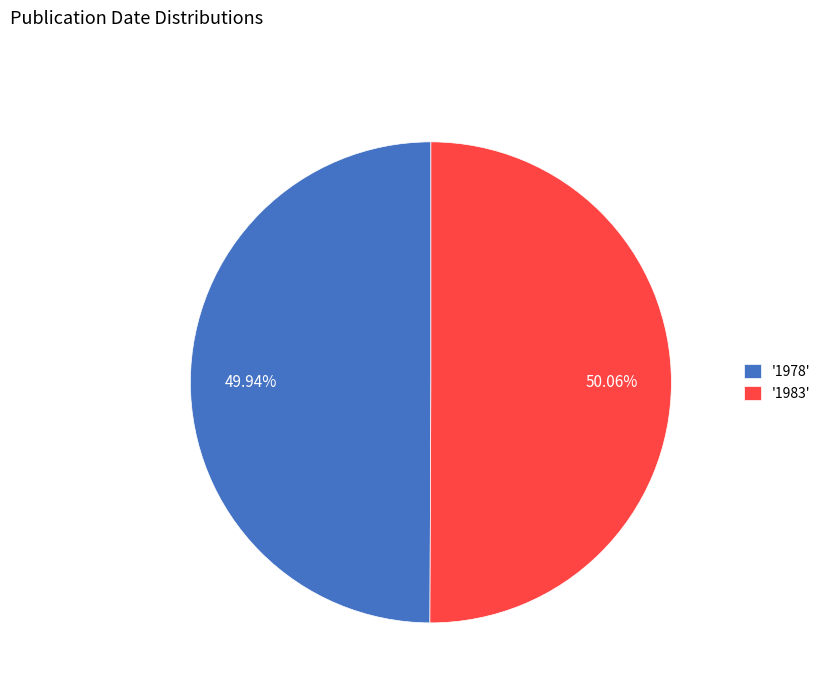

Is the sum of '1978' and '1983' greater than half?

Yes